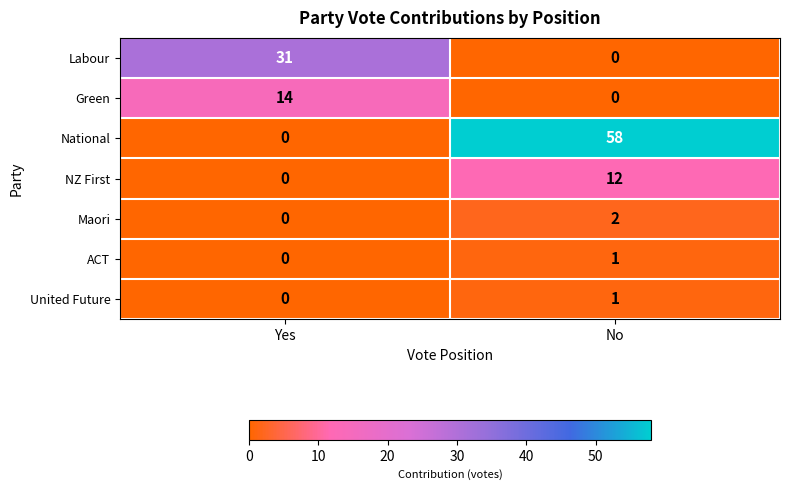

What is the maximum value shown in the chart?

58